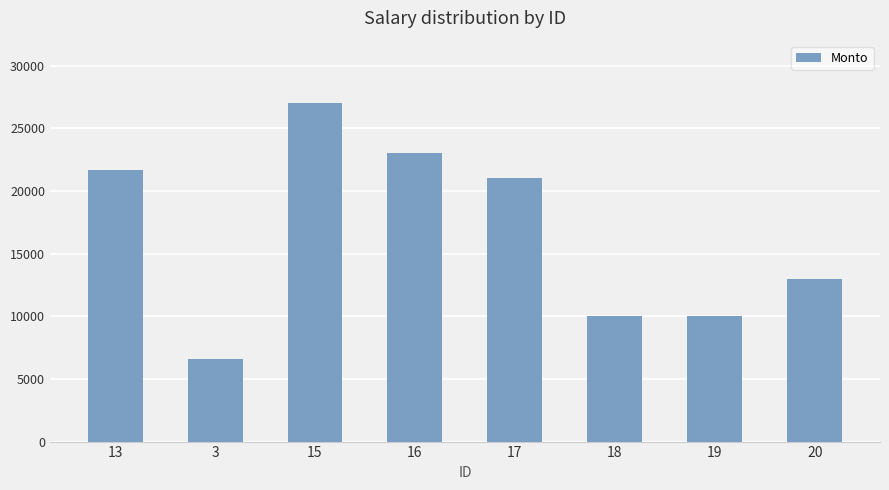

How many values are below 21000?

4